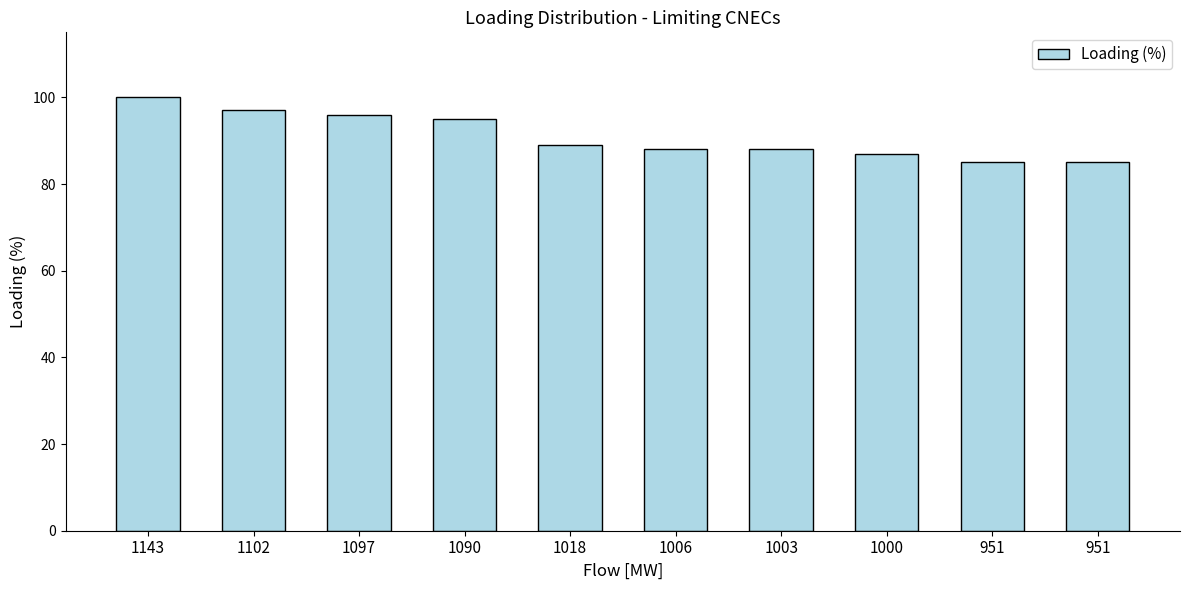

Which has a higher value, 951 or 1143?

1143